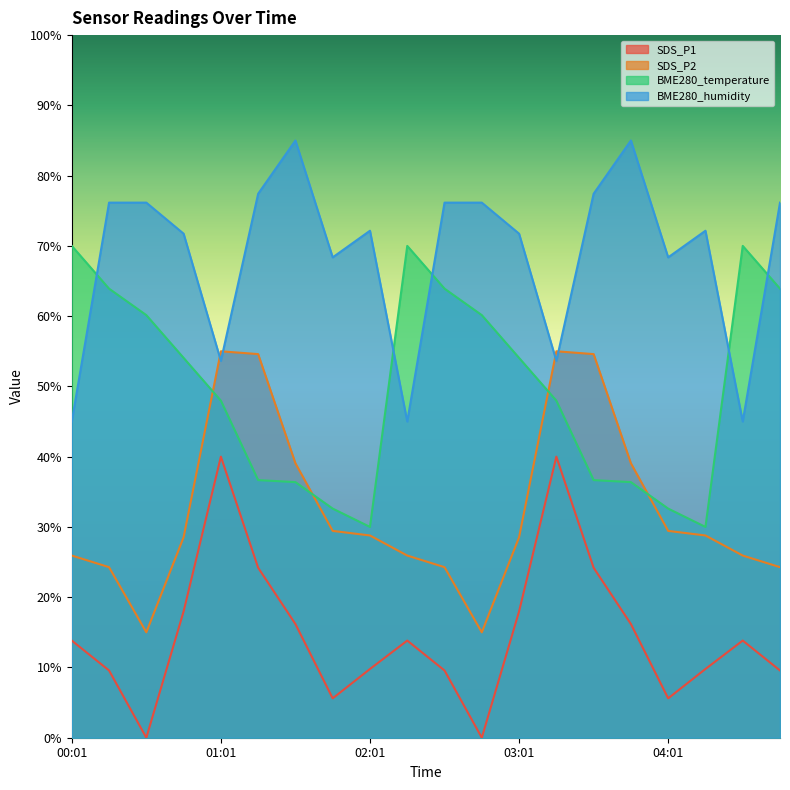

What is the sum of the BME280_temperature values at 04:01 and 04:16?

62.6